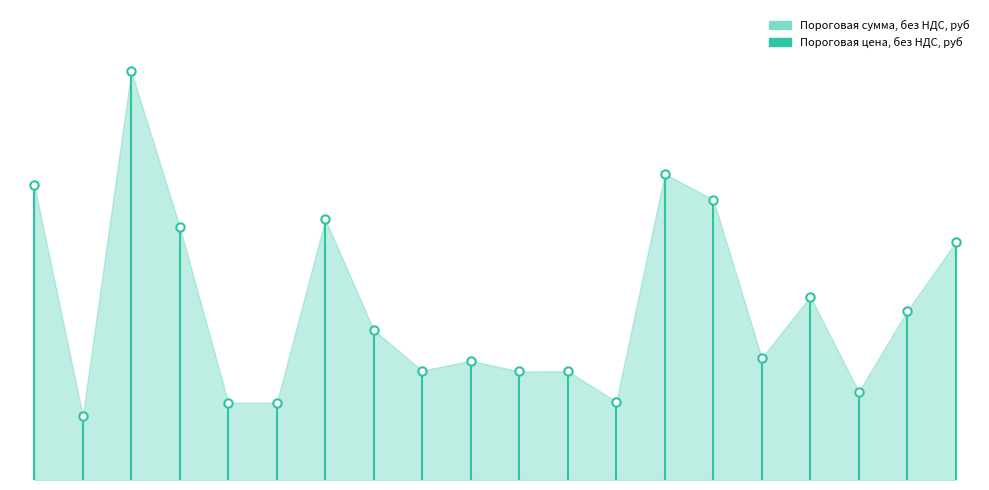

How many series are shown in this chart?

1